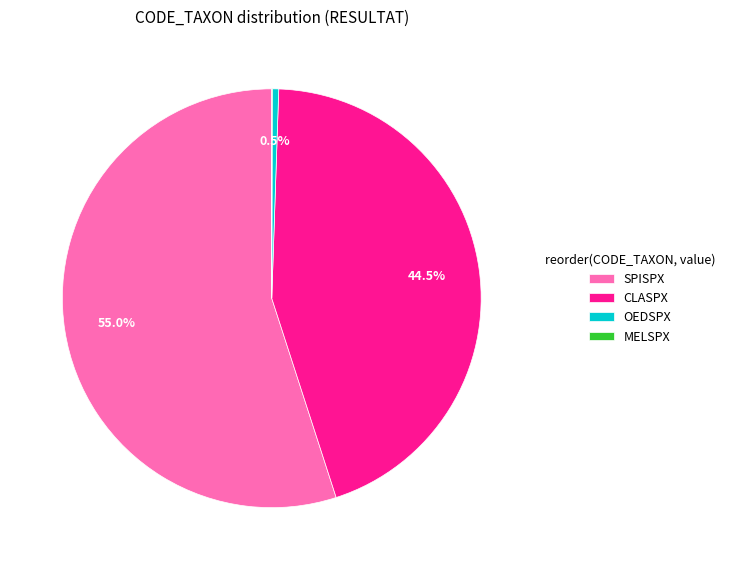

What is the largest slice in the pie chart?

SPISPX